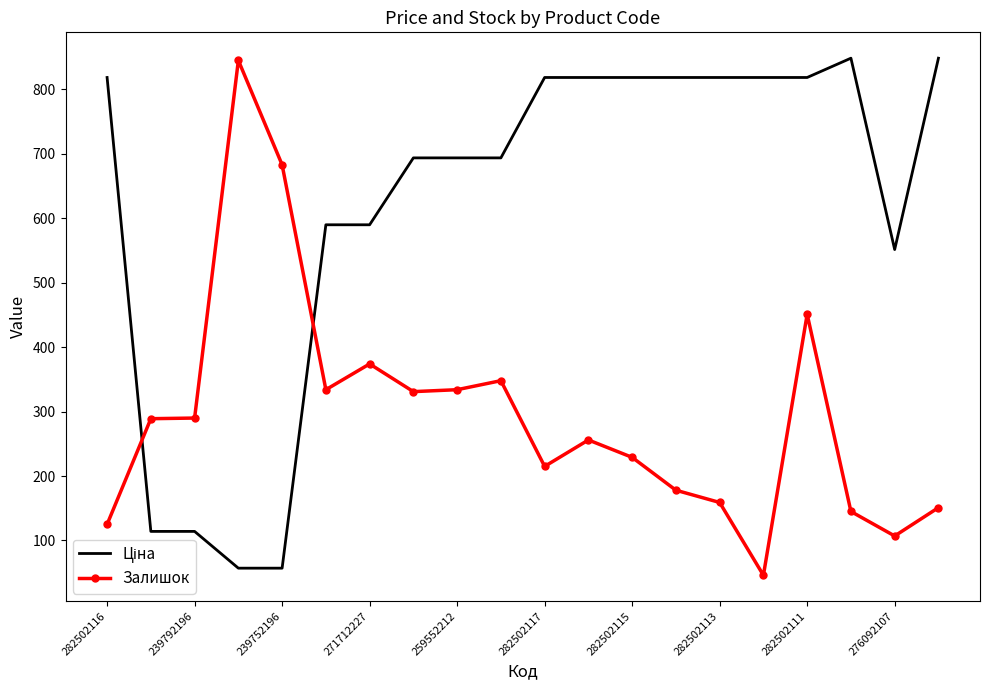

What is the minimum value shown in the chart?

46.0